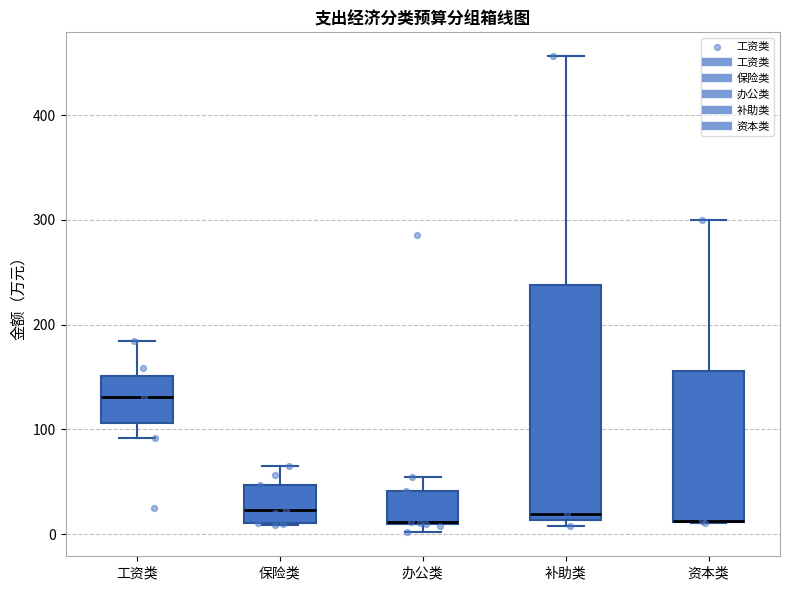

Reading left to right, transcribe this box plot: for each box, give where its median line is, the range the box spans, and where its two whiskers end, as read against the y-axis. The values are not printed on the chart, so give them approximately, as read against the axis.

工资类: median 130, box 110 to 150, whiskers 90 to 180
保险类: median 20, box 10 to 50, whiskers 10 to 70
办公类: median 10 (drawn on the box's lower edge), box 10 to 40, whiskers 0 to 50
补助类: median 20, box 10 to 240, whiskers 10 (just below the box's lower edge) to 460
资本类: median 10 (drawn on the box's lower edge), box 10 to 160, whiskers 10 to 300